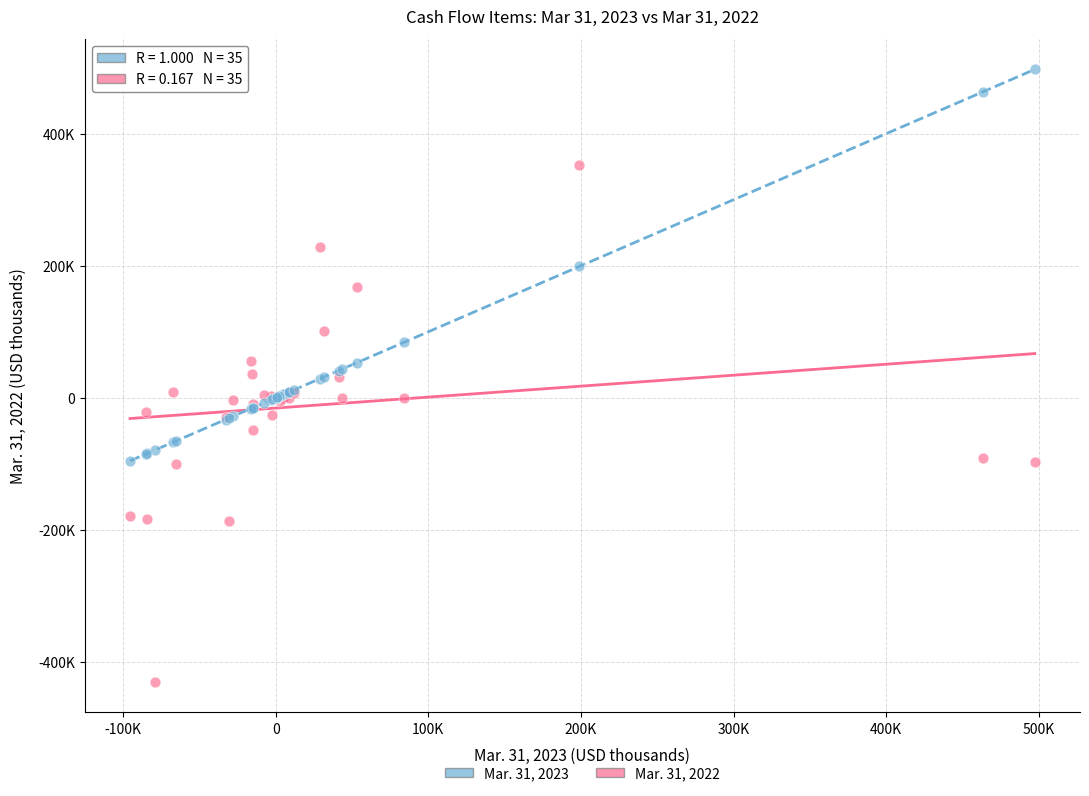

Which series contains the lowest Y value?

Mar. 31, 2022